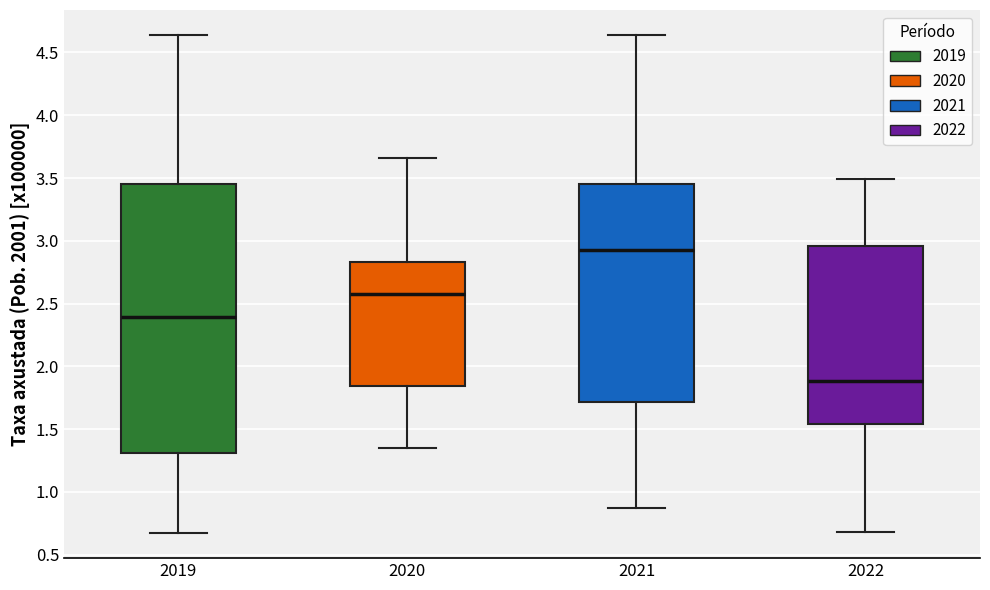

Comparing the boxes themselves (not the whiskers), which one is the tallest?

2019